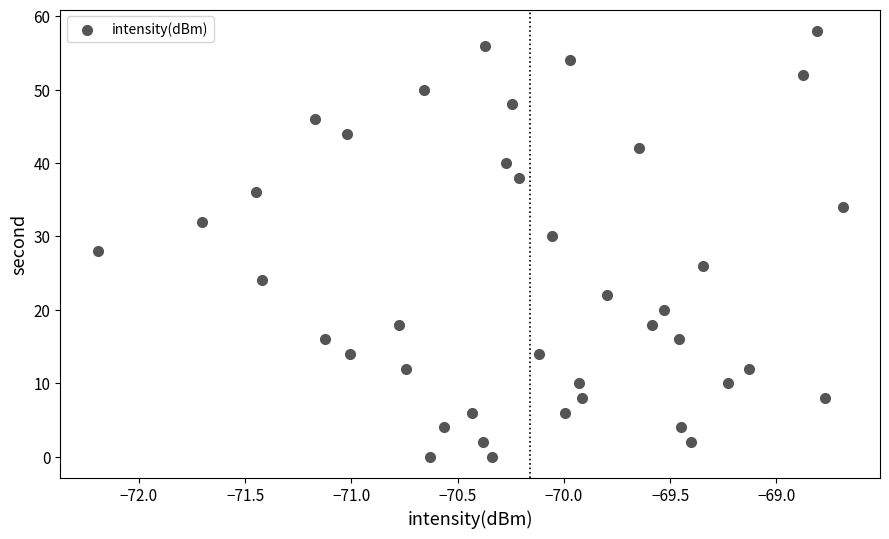

What is the range of Y values (max minus min)?

58